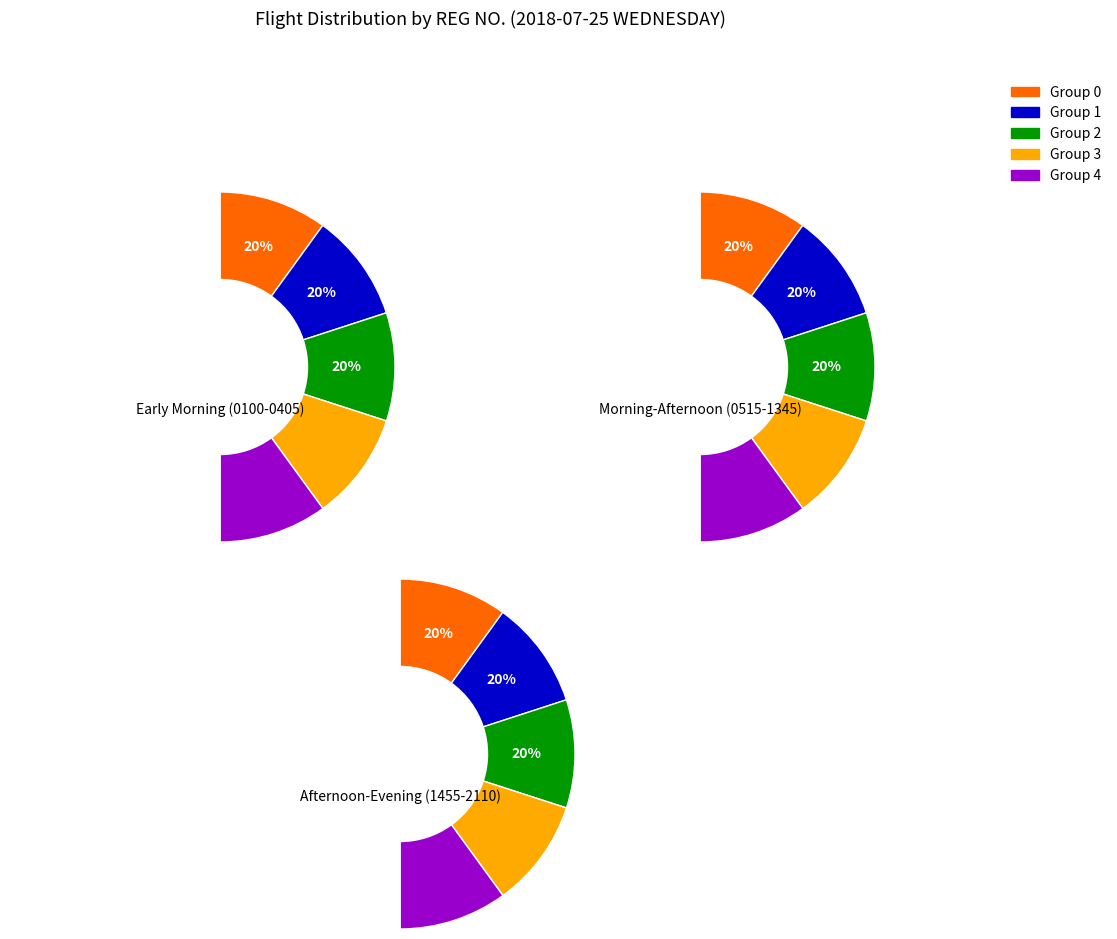

Is it true that AK-582 is 14% of the pie?

False